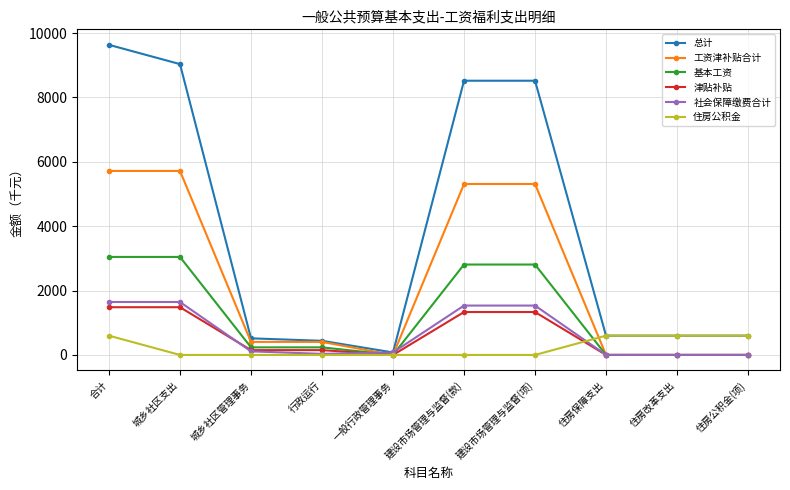

The value of 总计 at 合计 is 9636.4. True or false?

True